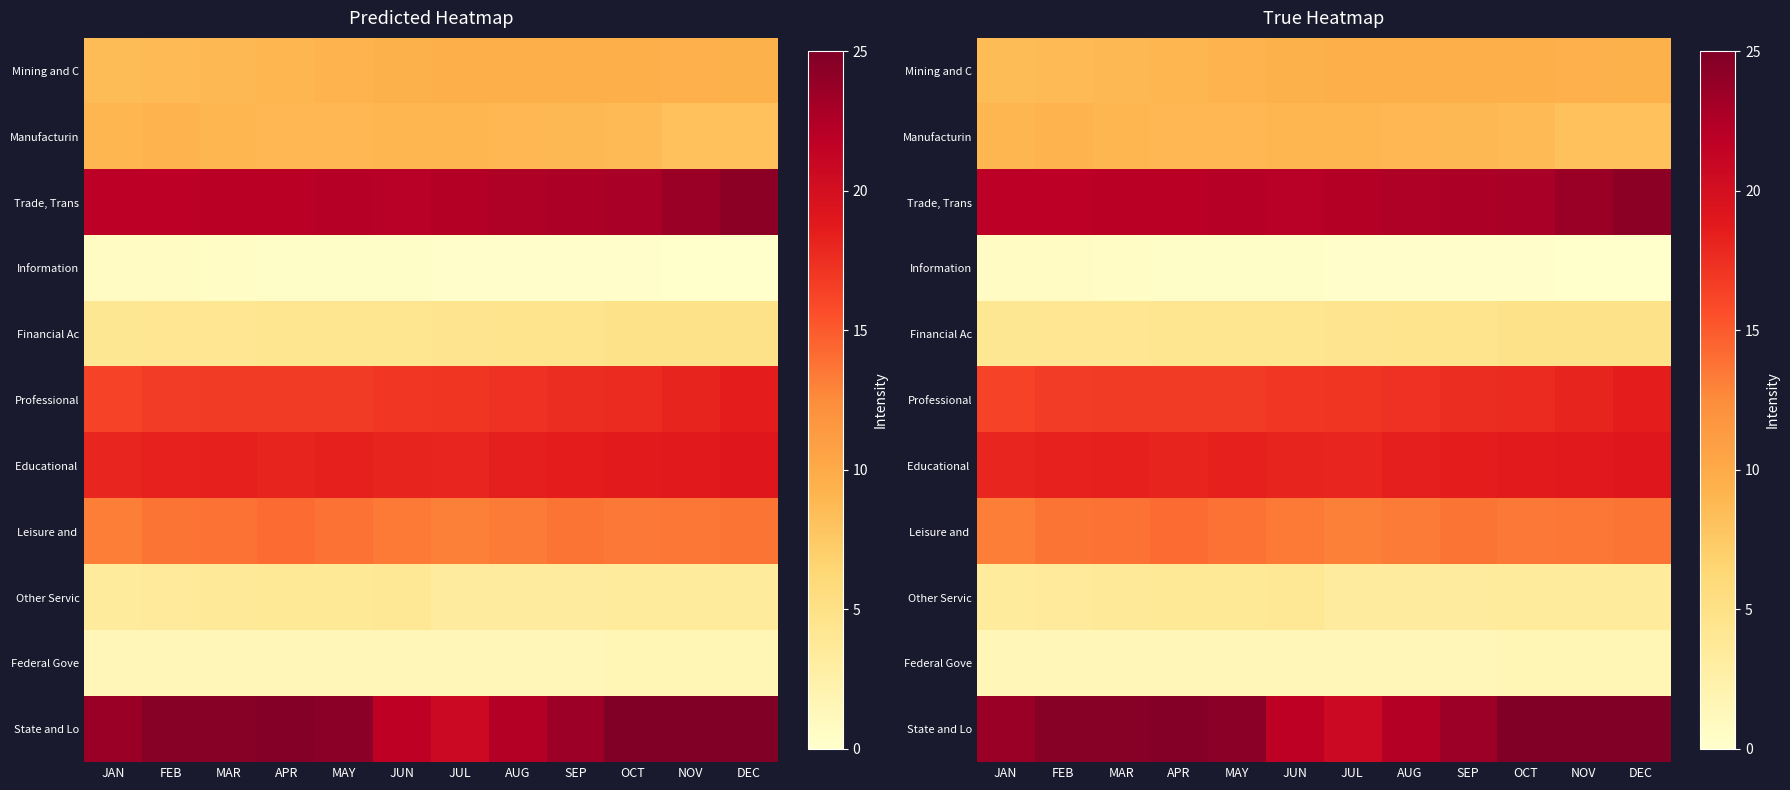

The value of State and Lo at MAY is 24.4. True or false?

True